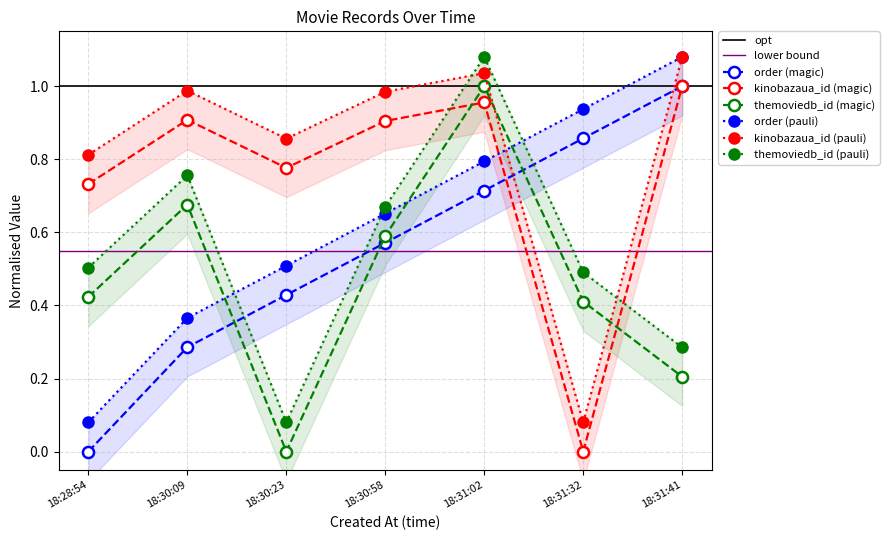

Is it true that kinobazaua_id (magic) equals 1.0 at 18:31:41?

True